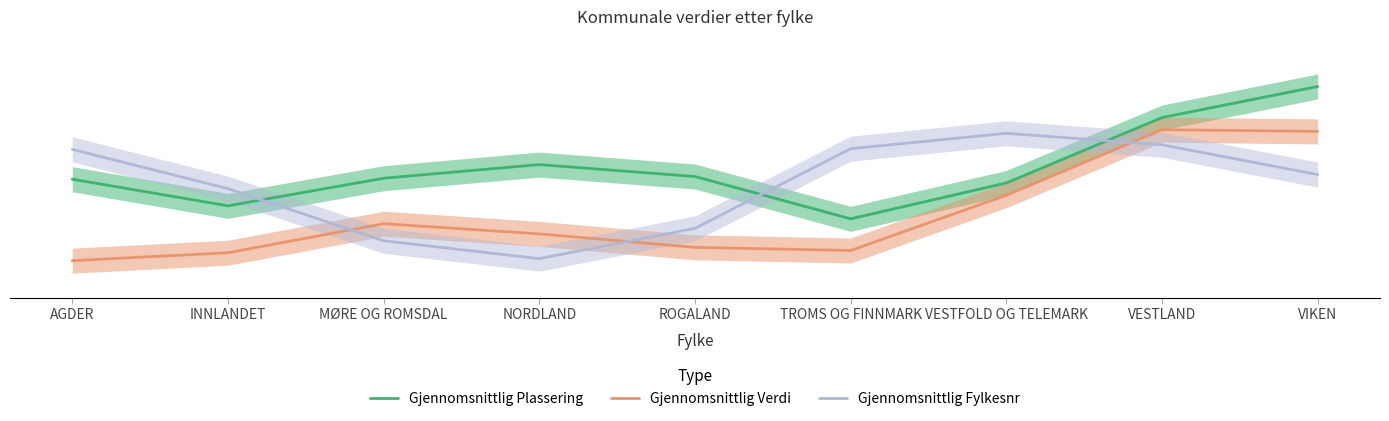

Reading left to right, what are all the values shown in this chart?

Gjennomsnittlig Plassering: AGDER=0.5	INNLANDET=0.4	MØRE OG ROMSDAL=0.5	NORDLAND=0.6	ROGALAND=0.5	TROMS OG FINNMARK=0.3	VESTFOLD OG TELEMARK=0.5	VESTLAND=0.8	VIKEN=1.0
Gjennomsnittlig Verdi: AGDER=0.1	INNLANDET=0.2	MØRE OG ROMSDAL=0.3	NORDLAND=0.3	ROGALAND=0.2	TROMS OG FINNMARK=0.2	VESTFOLD OG TELEMARK=0.4	VESTLAND=0.8	VIKEN=0.7
Gjennomsnittlig Fylkesnr: AGDER=0.7	INNLANDET=0.5	MØRE OG ROMSDAL=0.2	NORDLAND=0.1	ROGALAND=0.3	TROMS OG FINNMARK=0.7	VESTFOLD OG TELEMARK=0.7	VESTLAND=0.7	VIKEN=0.5